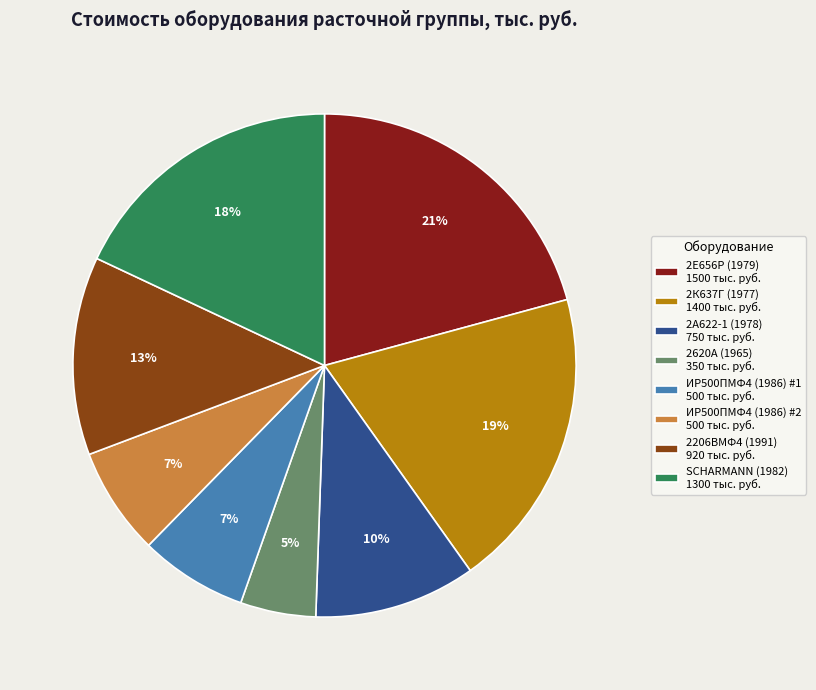

What percentage is the 2620А (1965) slice, to the nearest percent?

5%